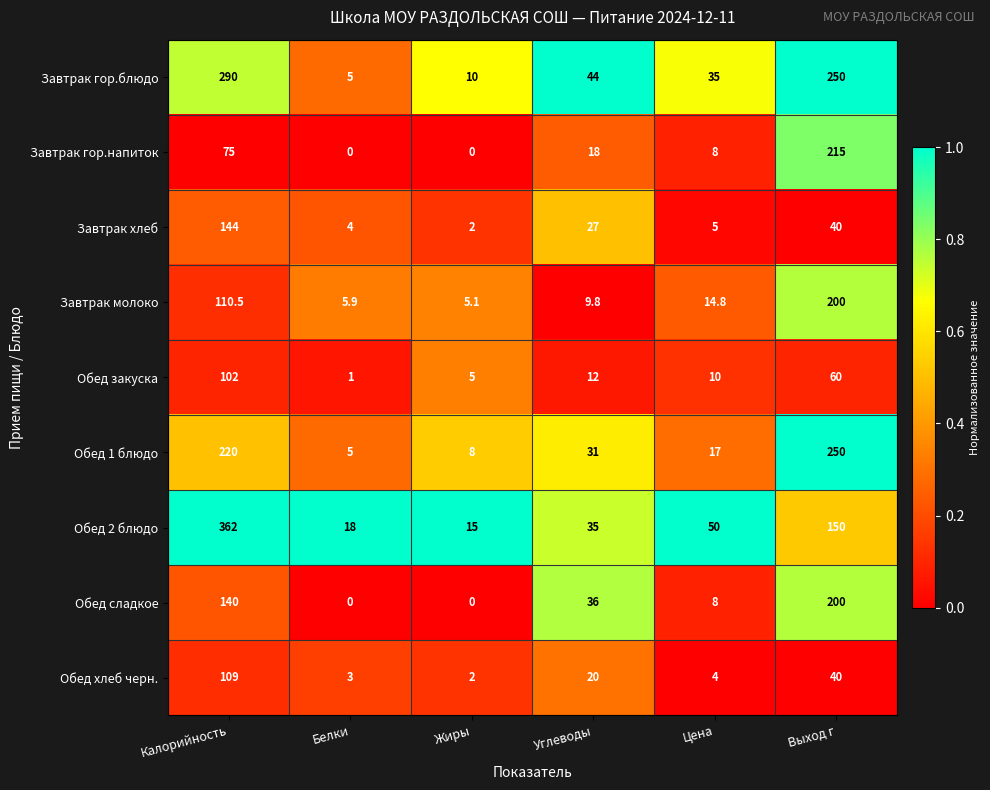

What is the greatest value displayed?

362.0